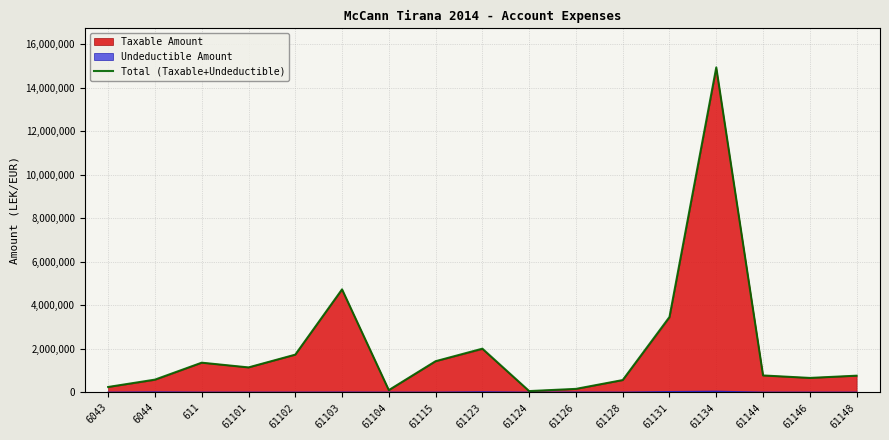

At which label does the data first exceed 779642?

611